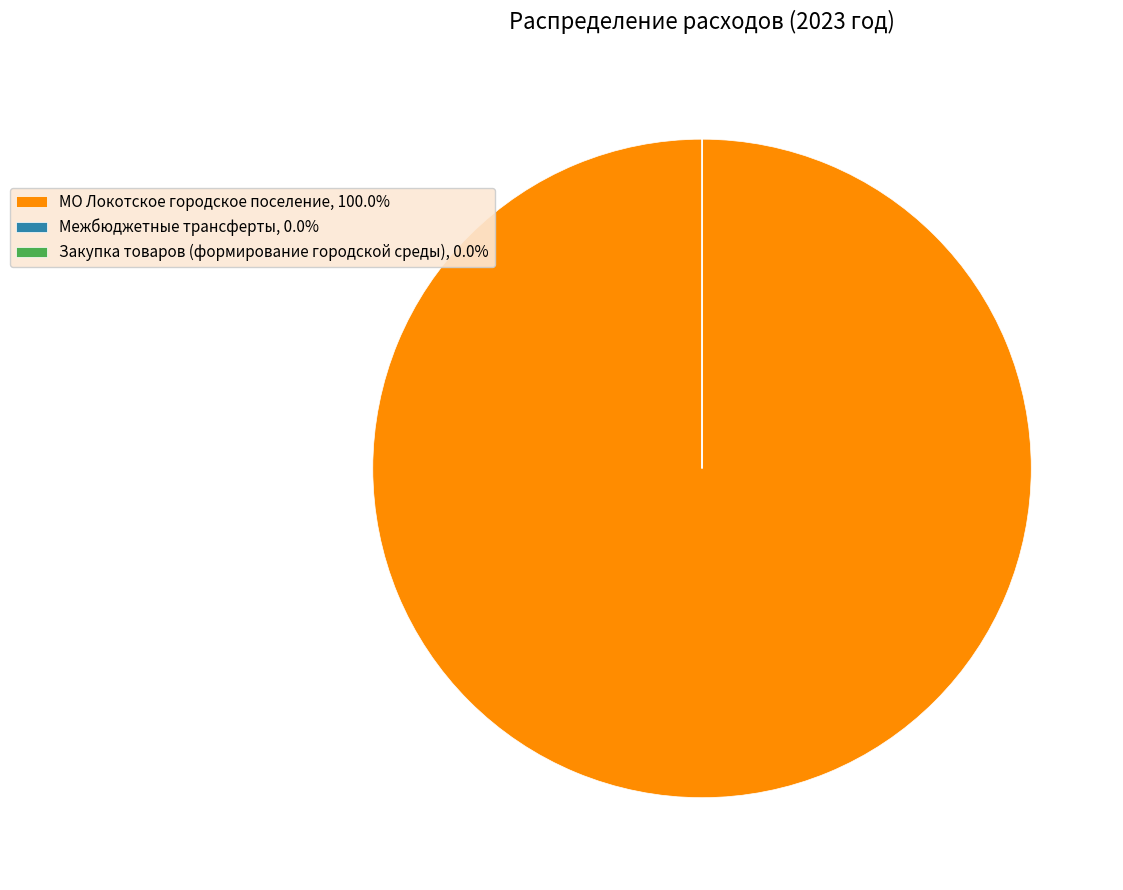

Is there a majority slice in this chart?

Yes